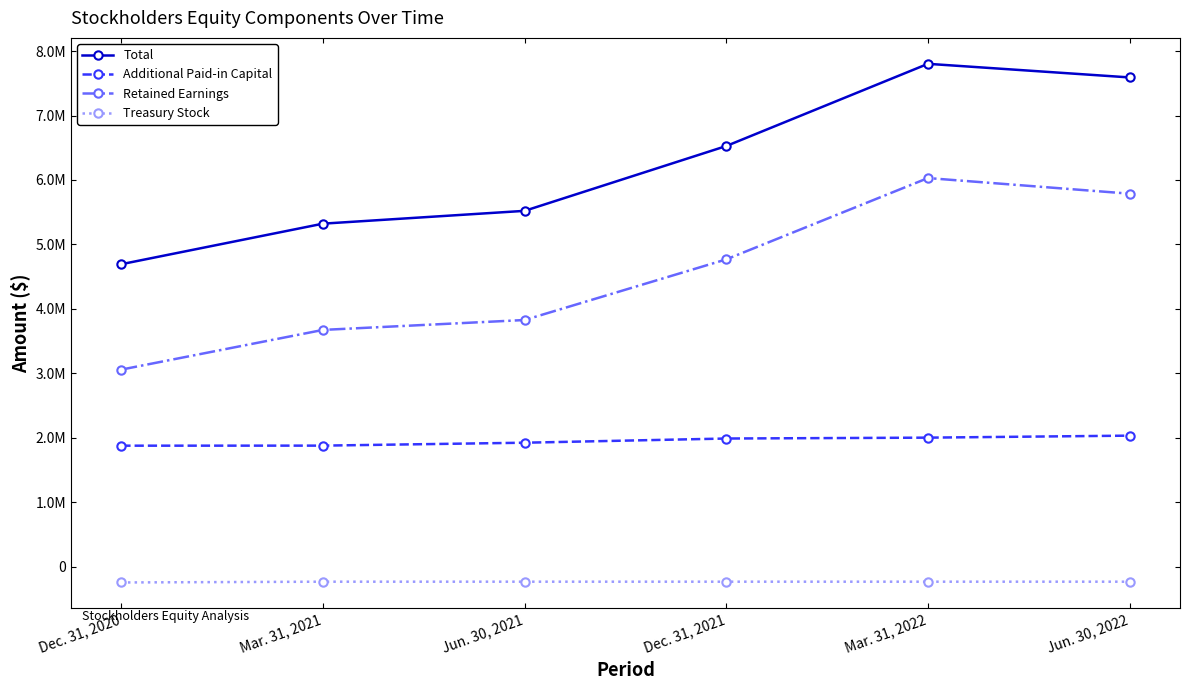

What are all the series names shown in the legend?

Total, Additional Paid-in Capital, Retained Earnings, Treasury Stock